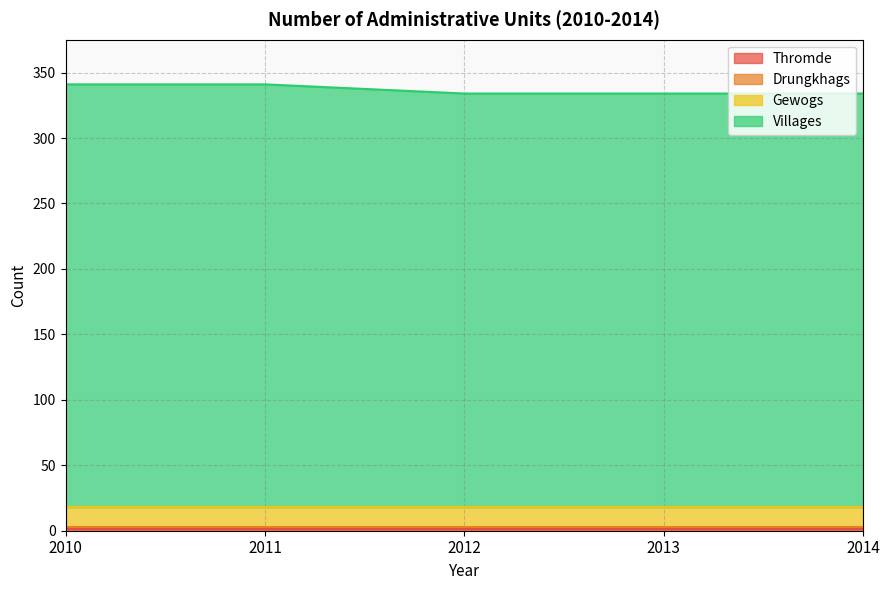

What is the sum of all Villages values?

1594